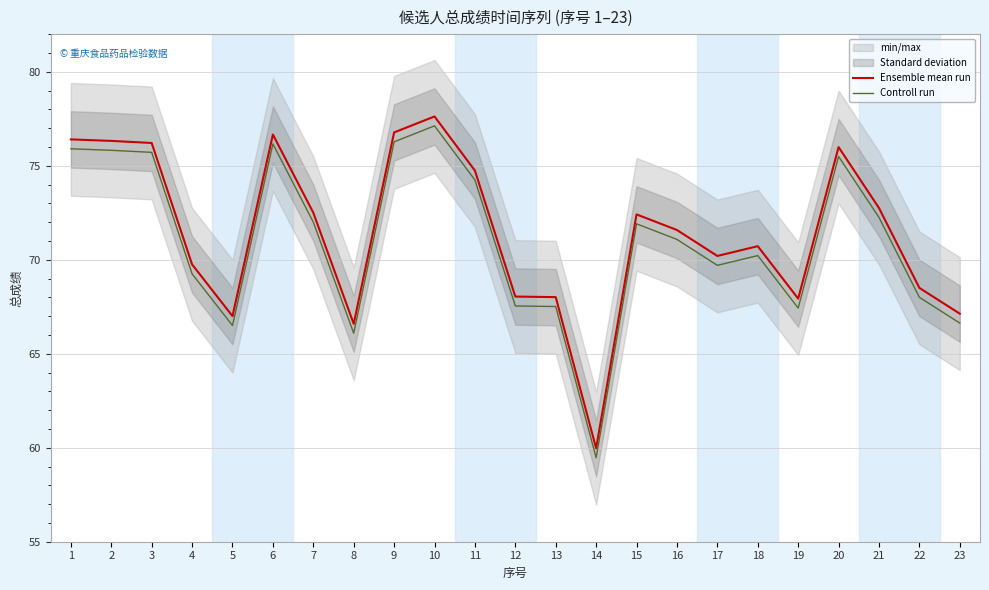

What is the sum of the Ensemble mean run values at 15 and 10?

150.0